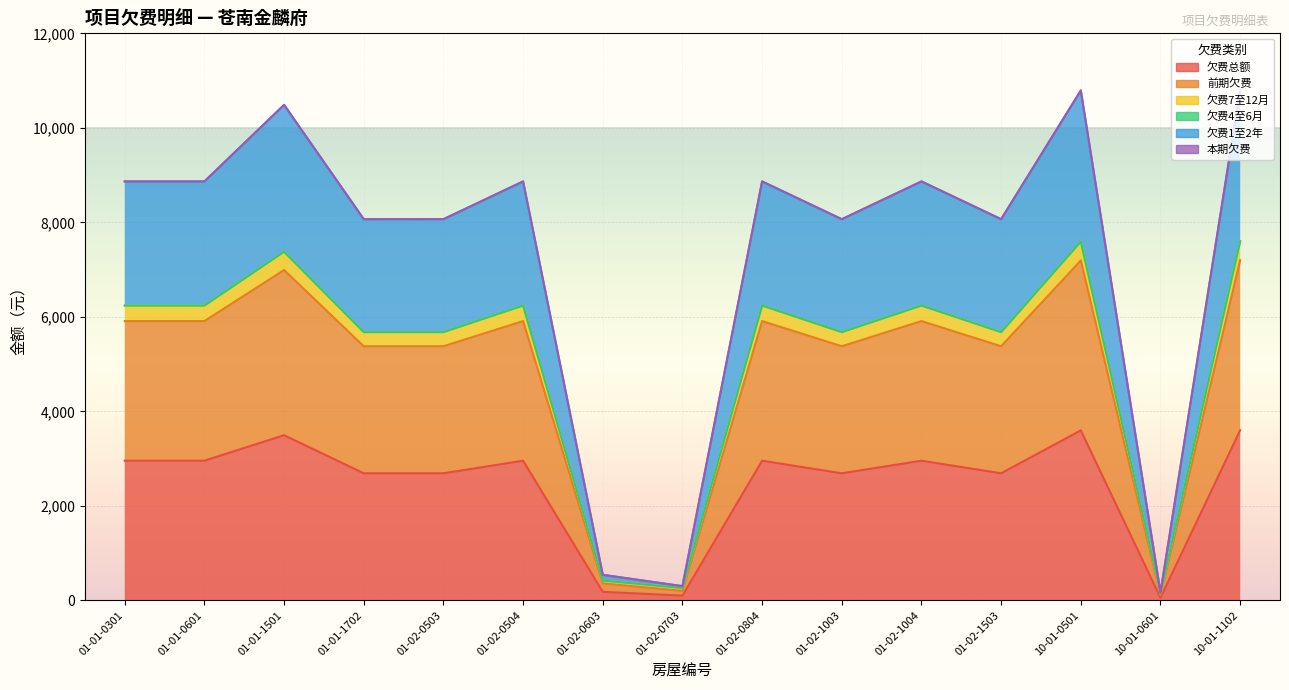

True or false: 欠费1至2年 and 前期欠费 intersect in this chart.

False